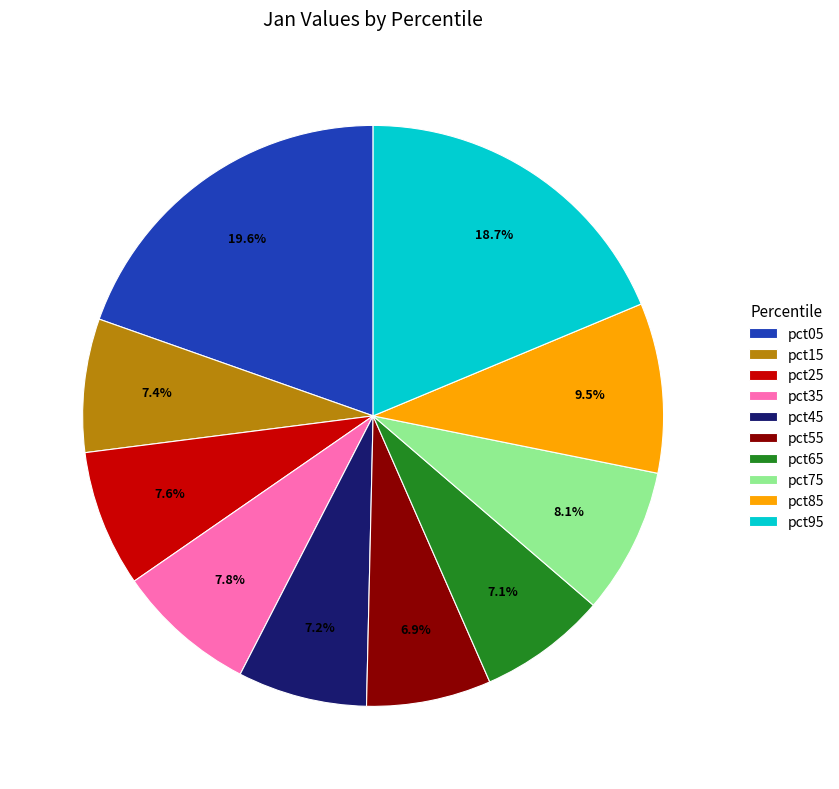

Is it true that pct05 is 34% of the pie?

False